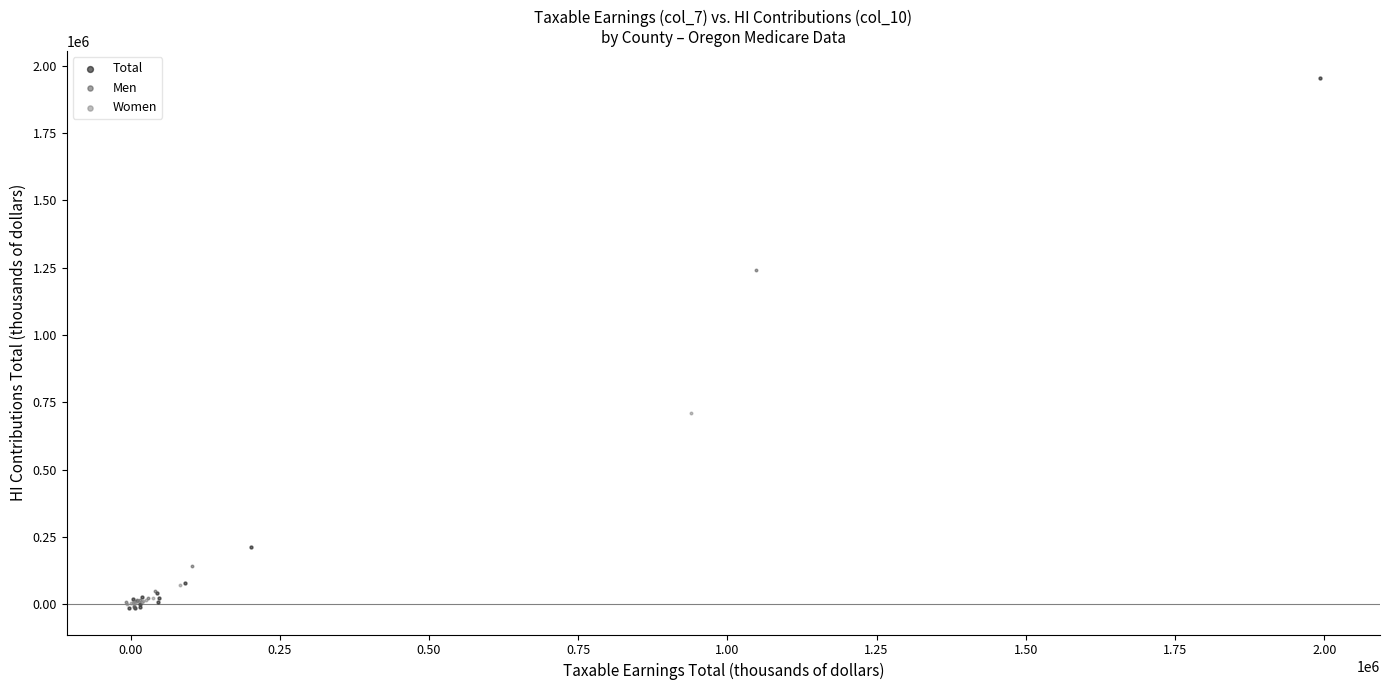

Which series has the largest Y range (max minus min)?

Total